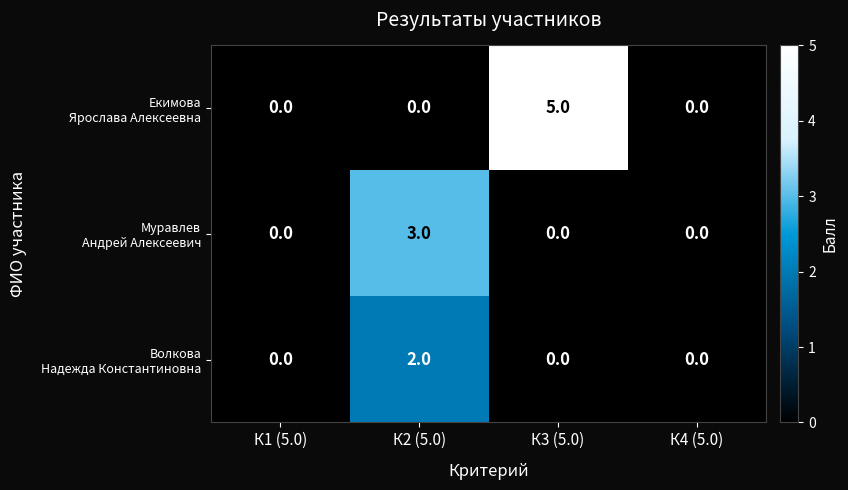

What is the total value across all series at К3 (5.0)?

5